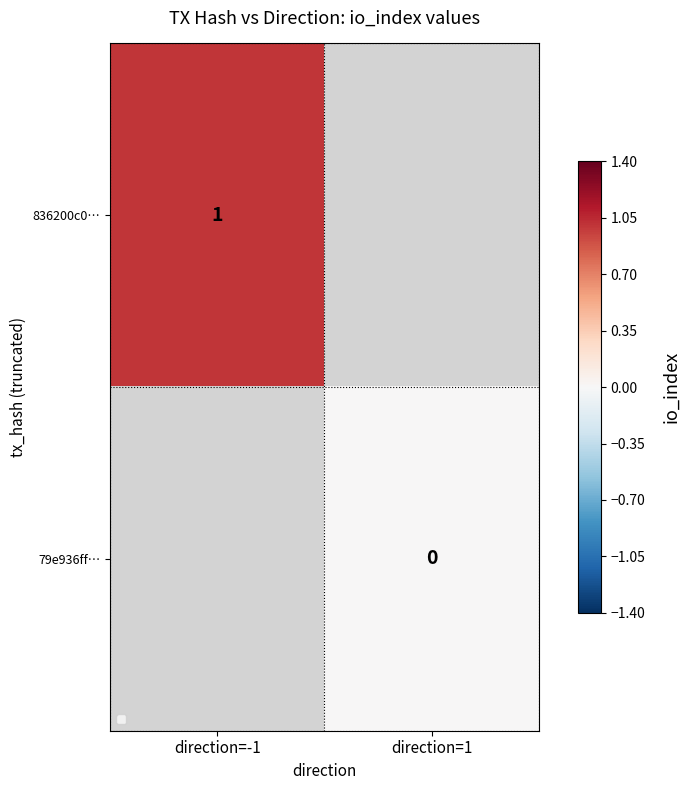

At which label does 836200c0… reach its minimum?

direction=-1